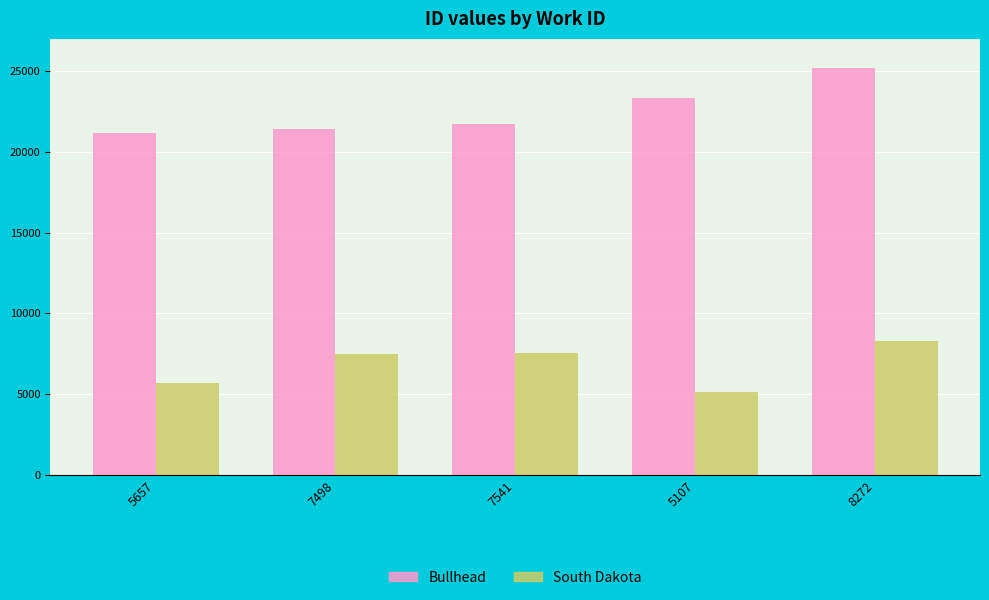

Which series has the largest total across all categories?

Bullhead